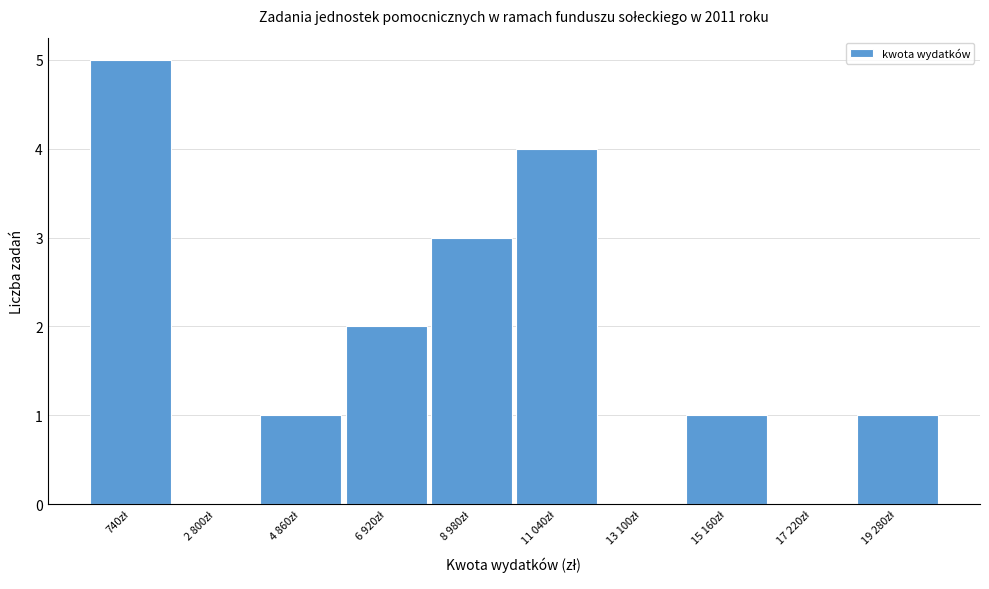

What is the maximum value shown in the chart?

5